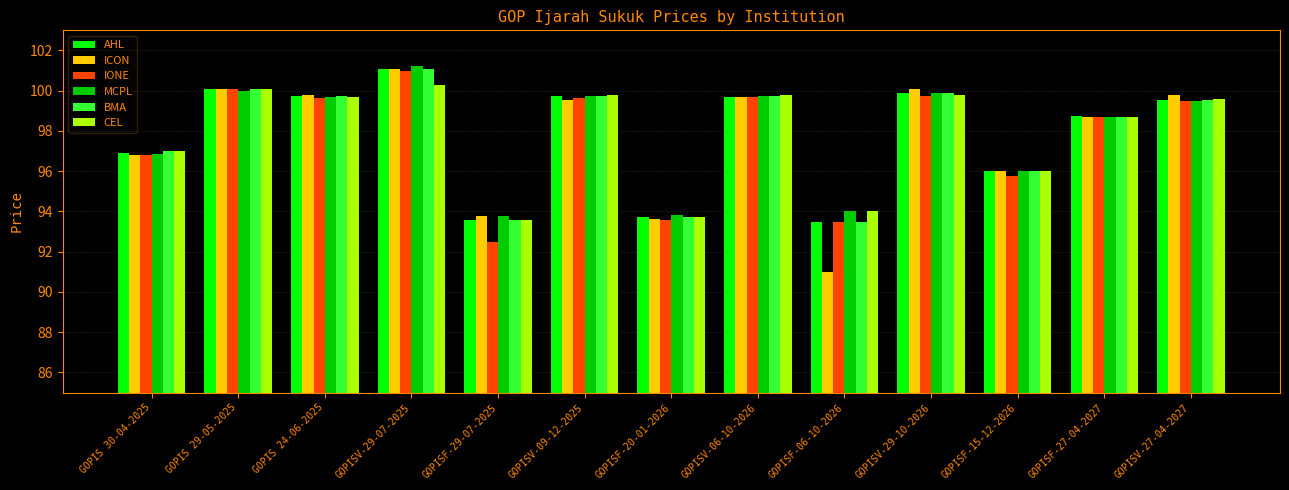

Where does the MCPL series first go above 99?

GOPIS 29-05-2025